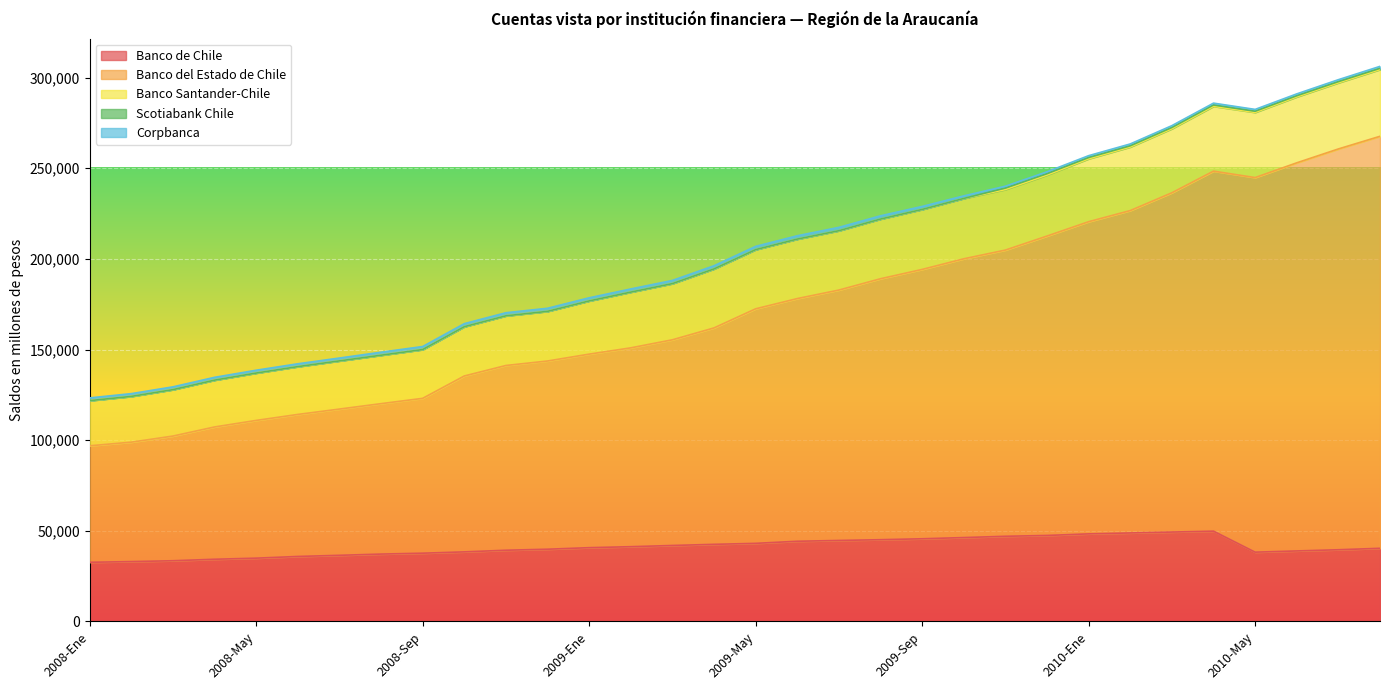

List the series in order of their peak value, lowest first.

Scotiabank Chile, Corpbanca, Banco Santander-Chile, Banco de Chile, Banco del Estado de Chile